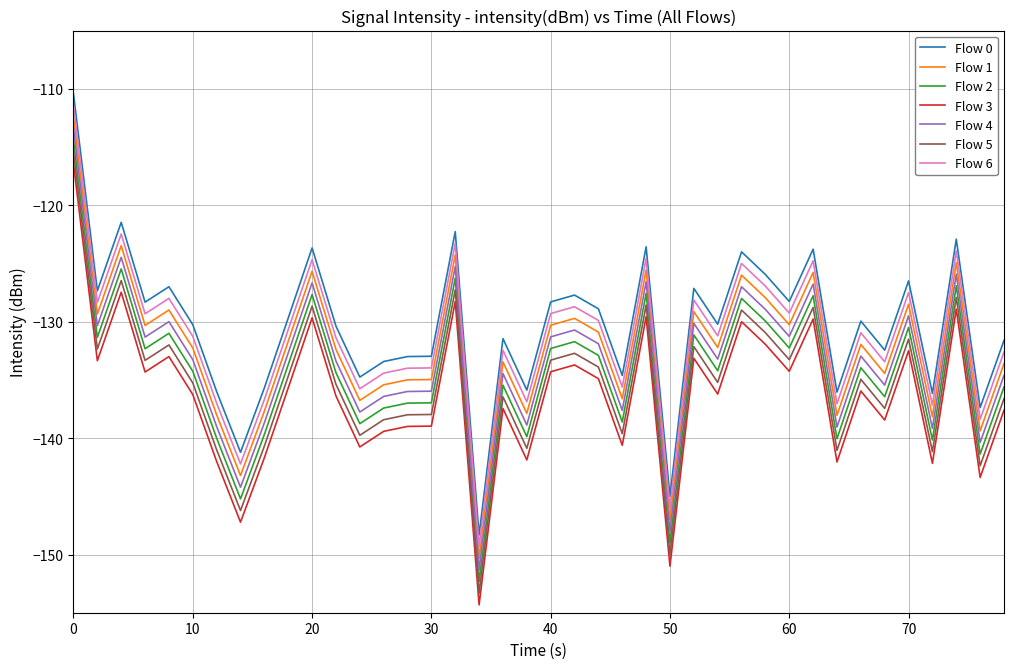

What is the difference between the maximum and minimum values in the Flow 5 series?

37.9